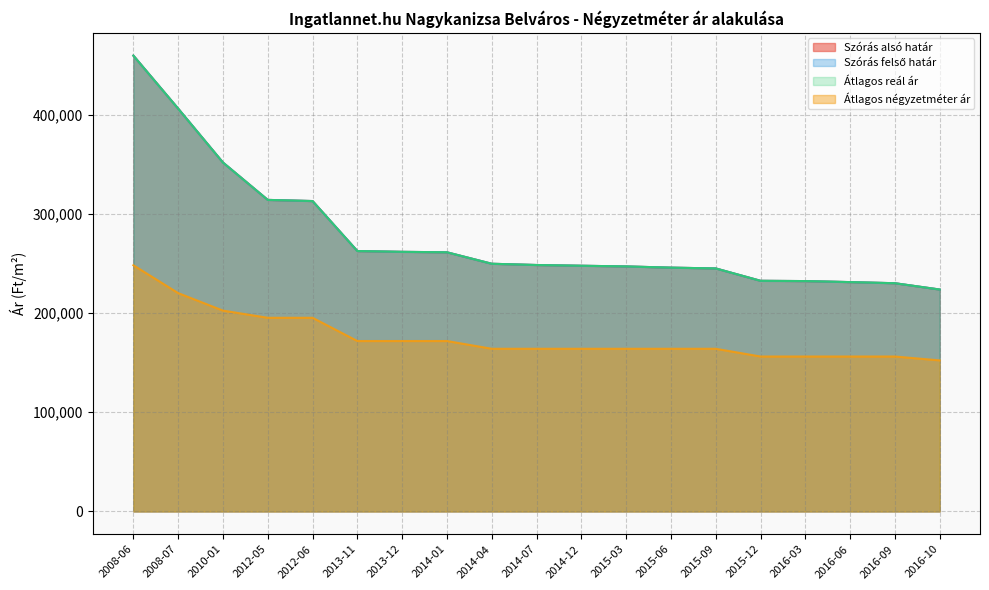

The Szórás felső határ series shows 247800 at 2014-12. True or false?

True